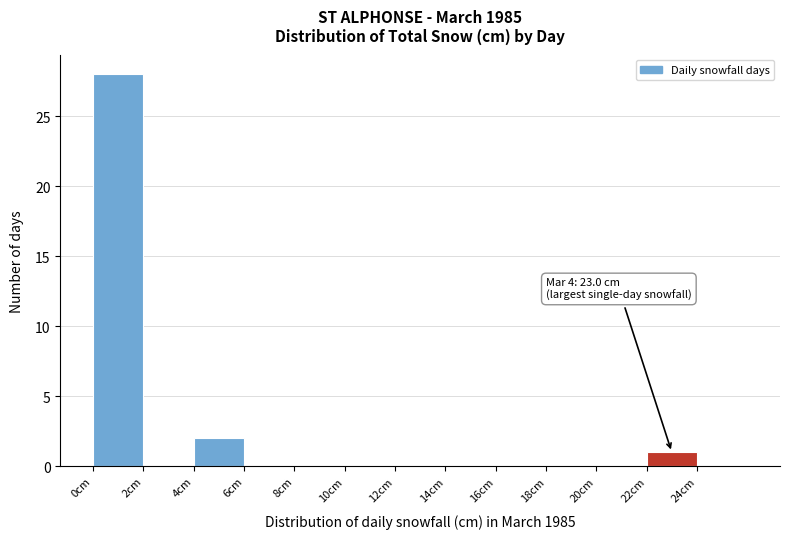

Over which range of the x-axis is the bar tallest?

0 to 2